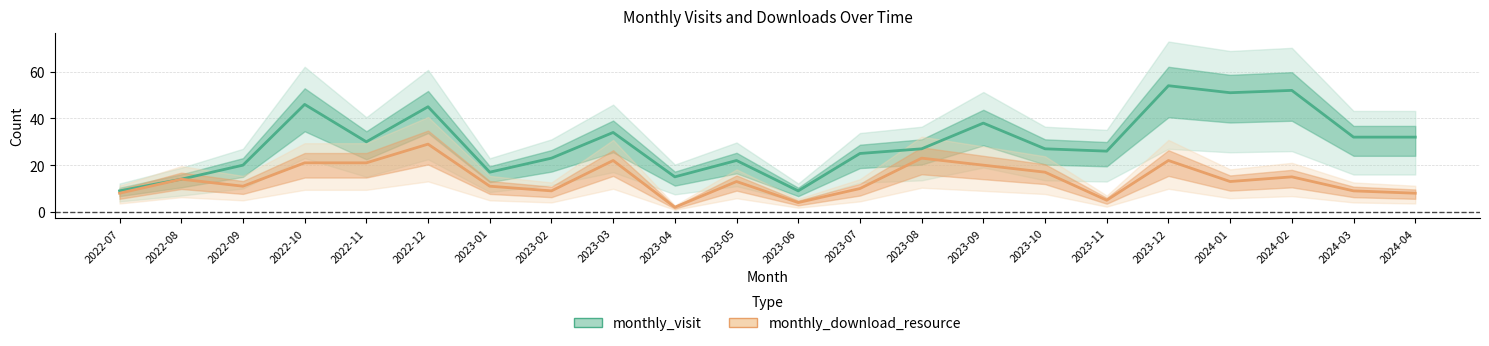

True or false: monthly_download_resource has more than 2 points higher than both neighbors.

True